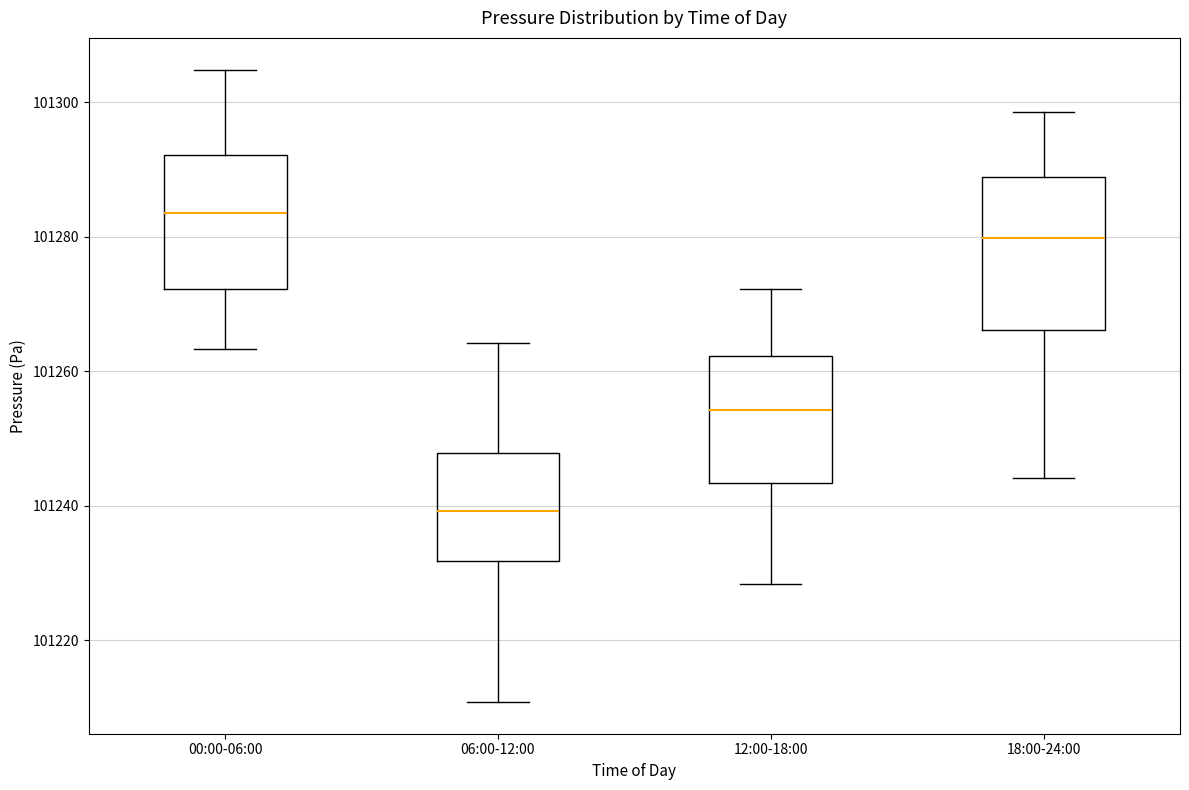

Where is the upper edge of the box for 06:00-12:00 on the y-axis? The values are not printed on the chart, so give them approximately, as read against the axis.

101248